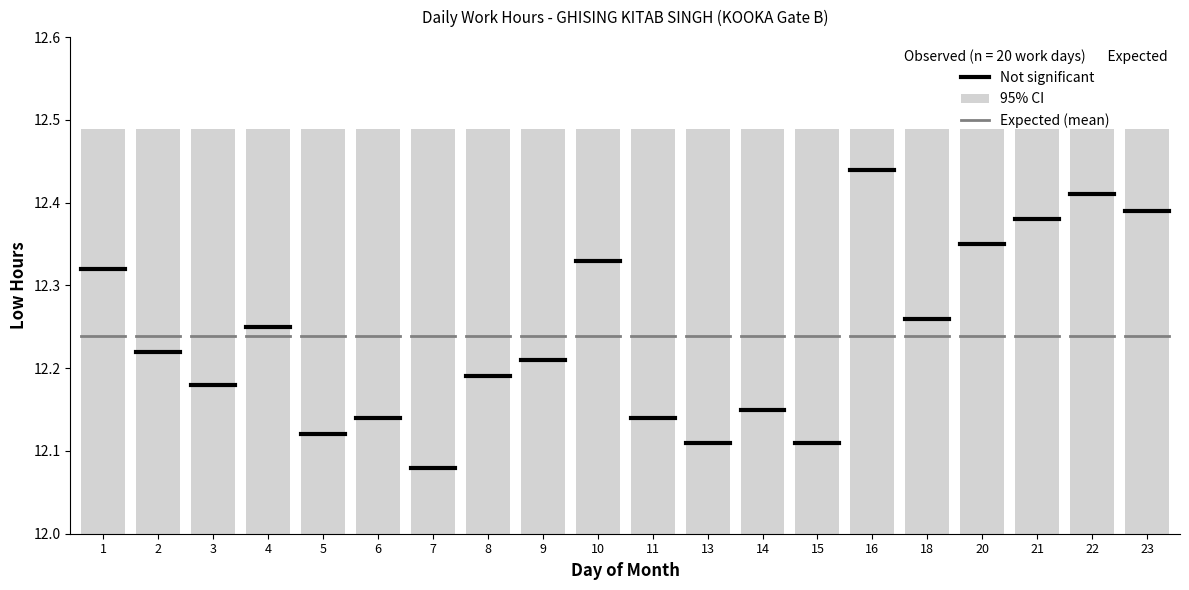

Is it true that Expected equals 18.5 at 2?

False